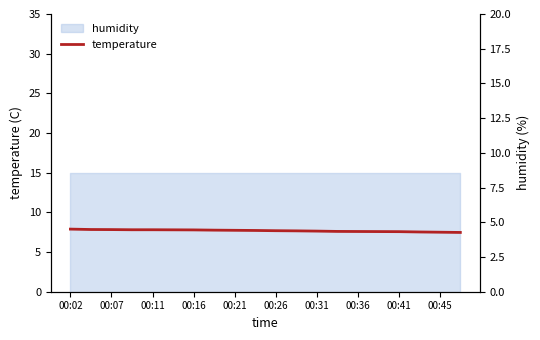

What is the difference between the maximum and minimum values?

0.4